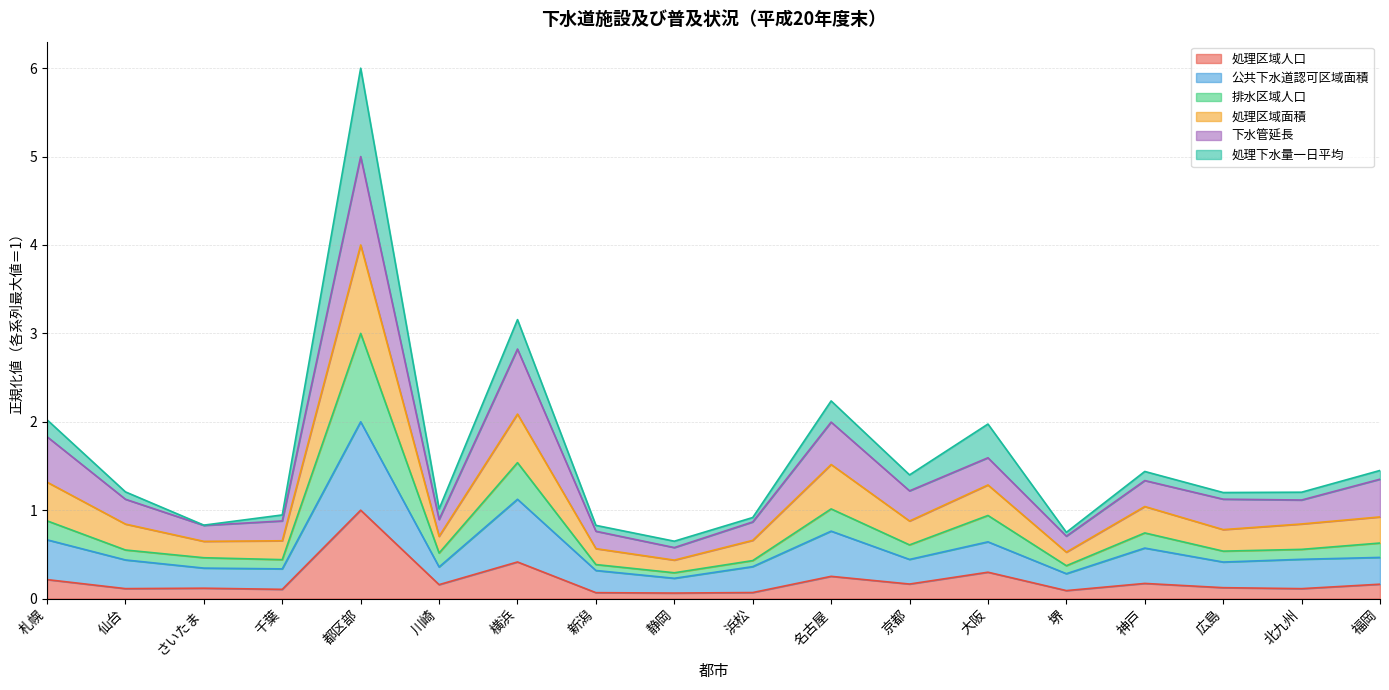

At which category is the sum across all series the highest?

都区部